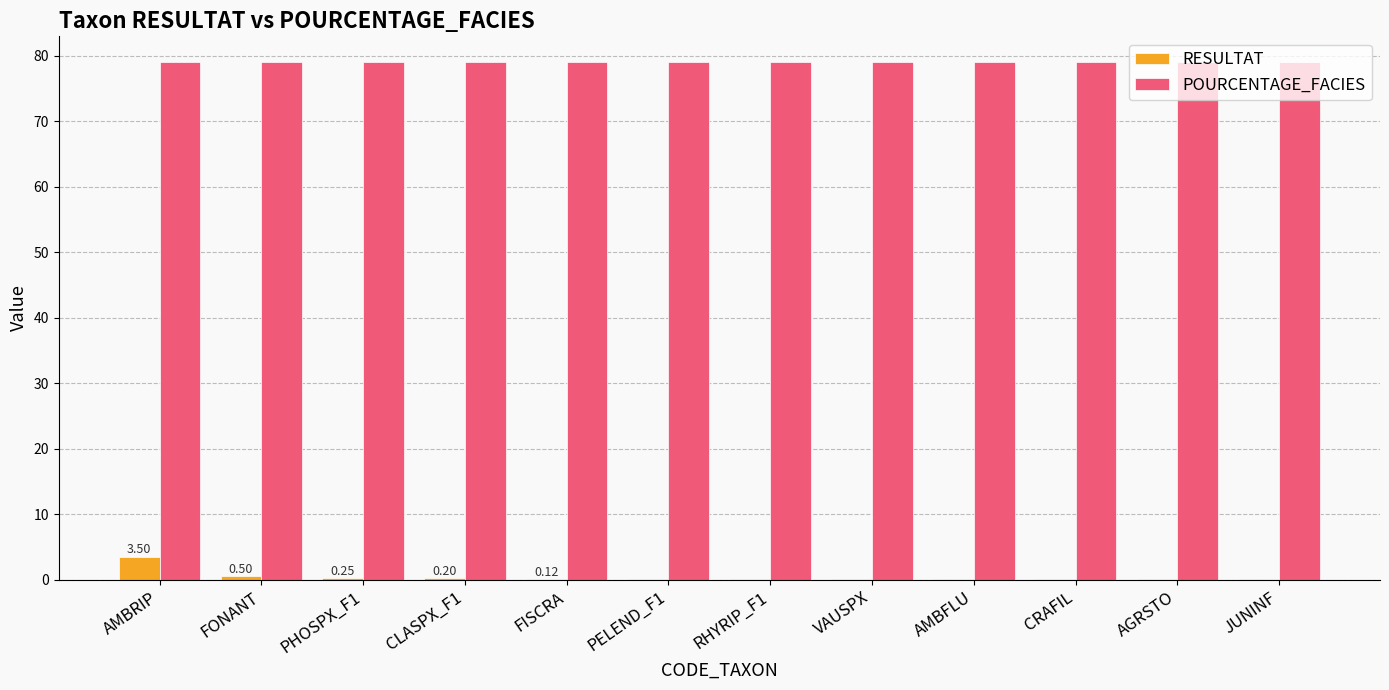

What is the difference between the RESULTAT values at VAUSPX and AMBRIP?

3.5